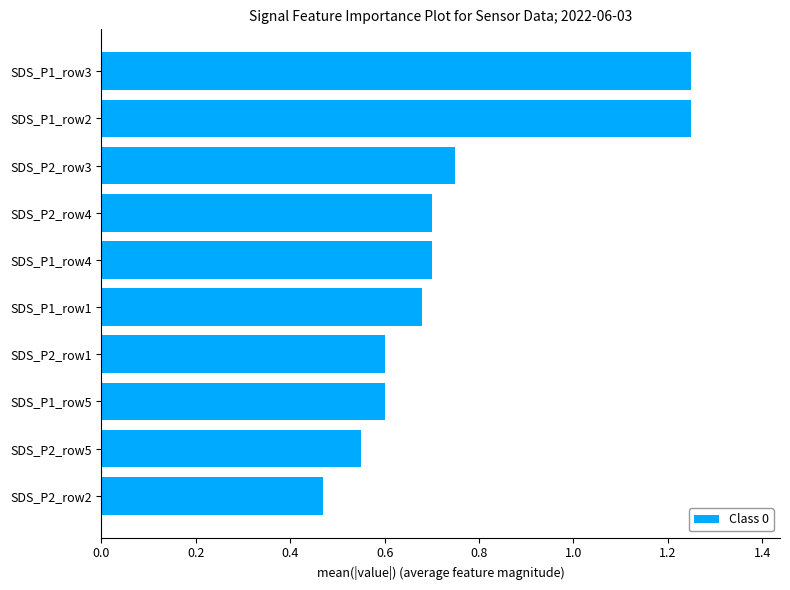

Which has a higher value, SDS_P2_row2 or SDS_P2_row5?

SDS_P2_row5